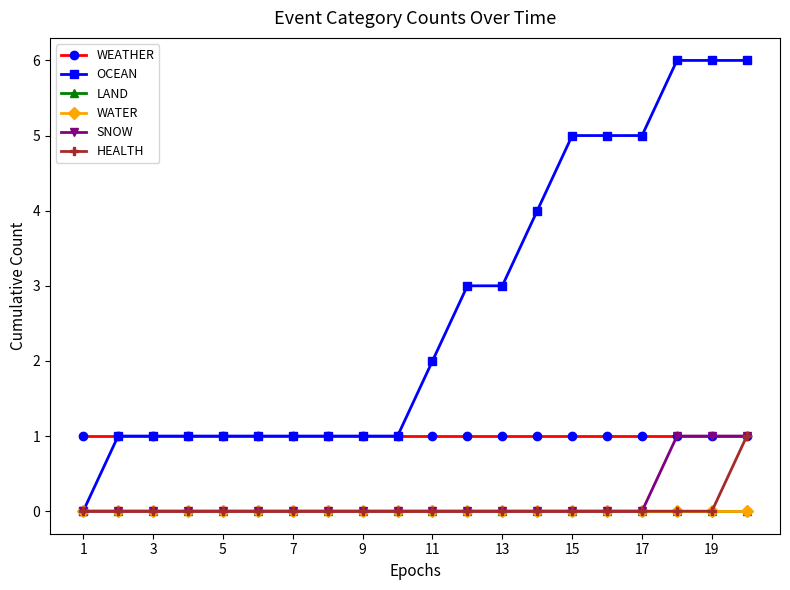

Is this an area chart (filled region under the line)?

No